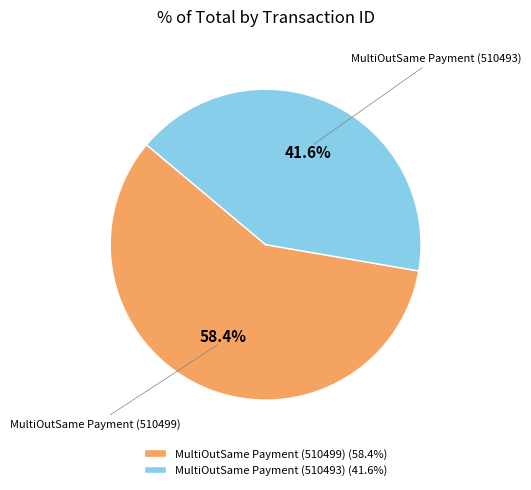

To the nearest percent, what is the difference between the largest and smallest slice percentages?

17%